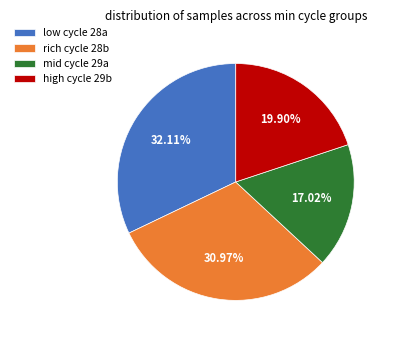

Between low cycle 28a and high cycle 29b, which is larger?

low cycle 28a